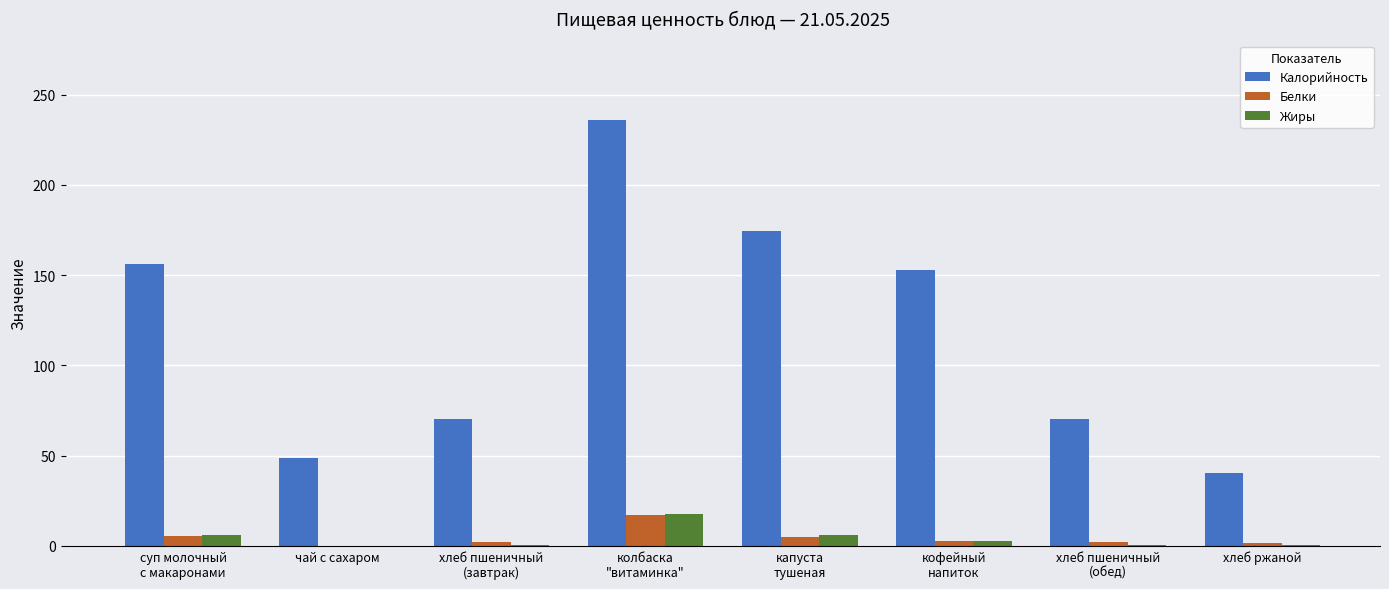

What is the sum of all Жиры values?

33.1